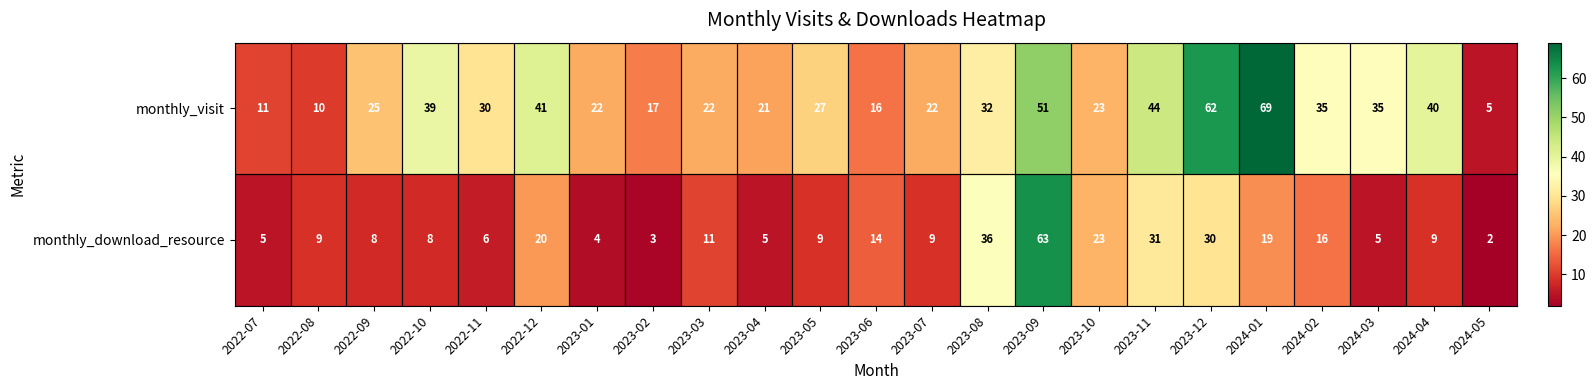

Rank the series by their average value, from highest to lowest.

monthly_visit, monthly_download_resource